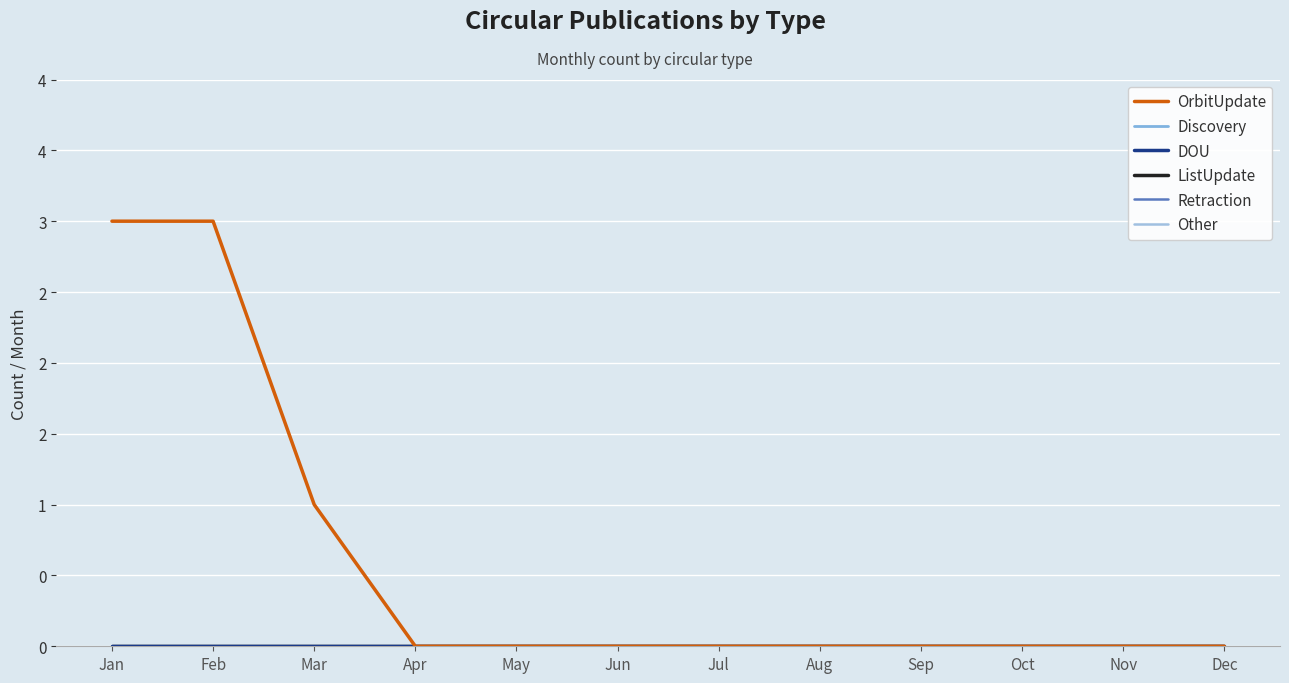

Does the chart have visible grid lines?

Yes